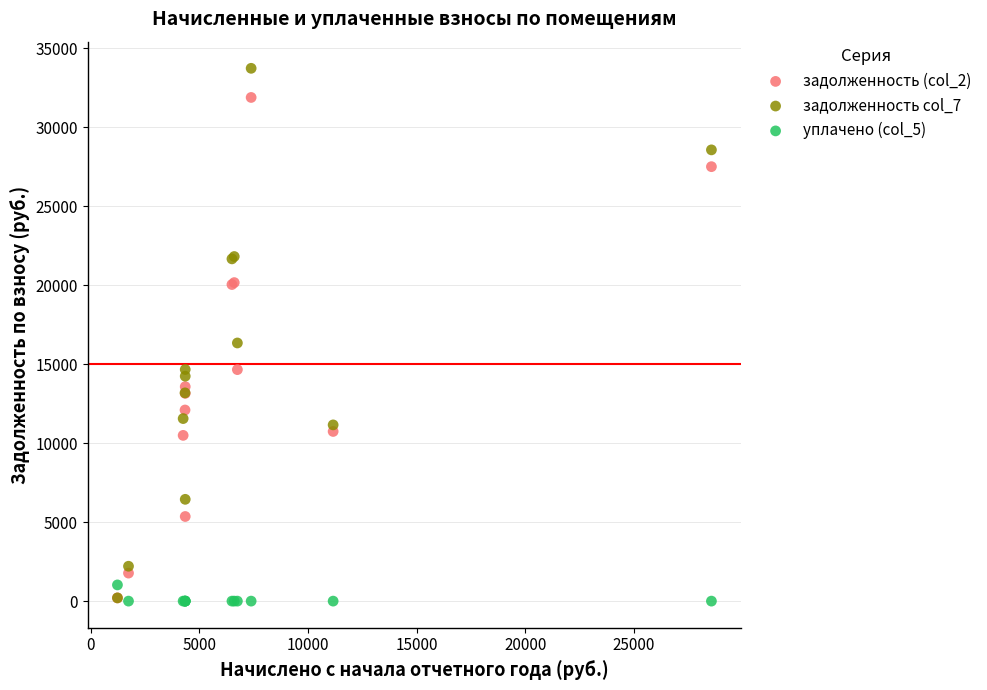

Which series has the largest Y range (max minus min)?

задолженность col_7